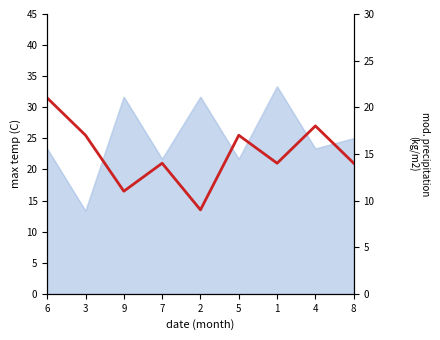

True or false: the data has more than 2 interior local peaks.

True